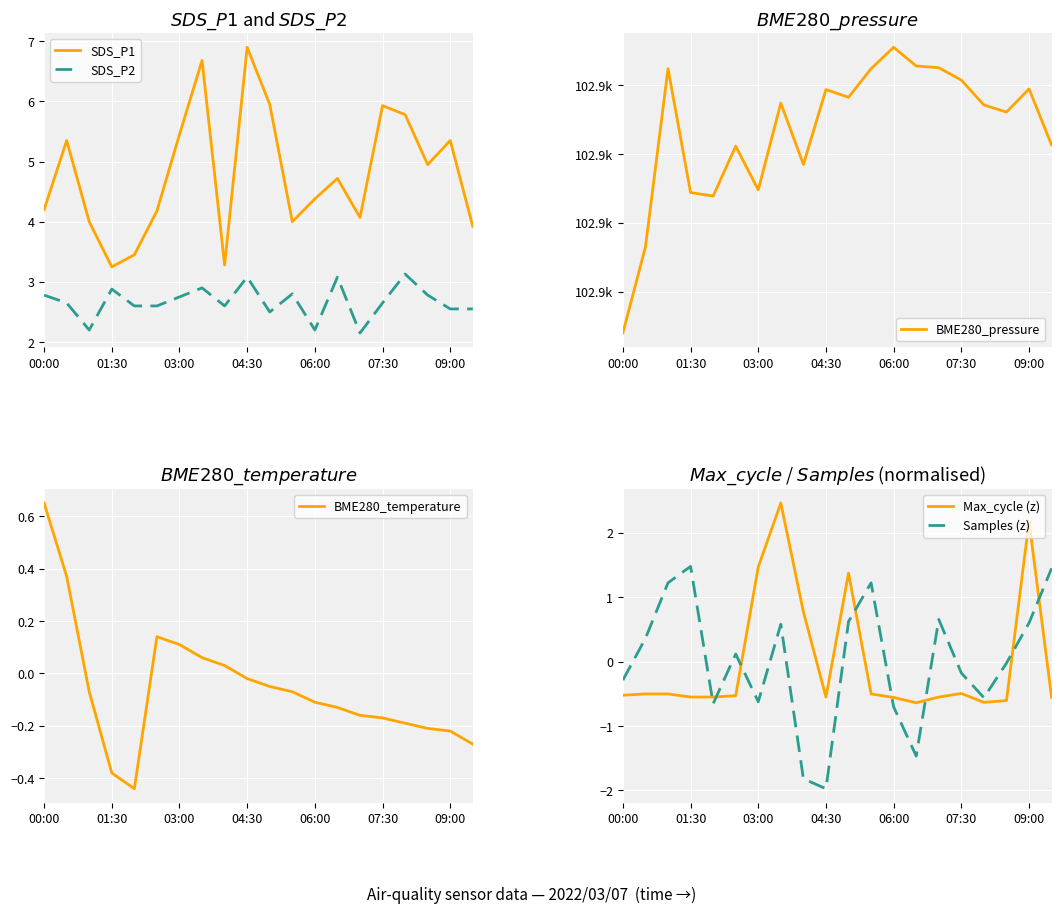

True or false: SDS_P2 has a value of 5.2 at 04:30.

False